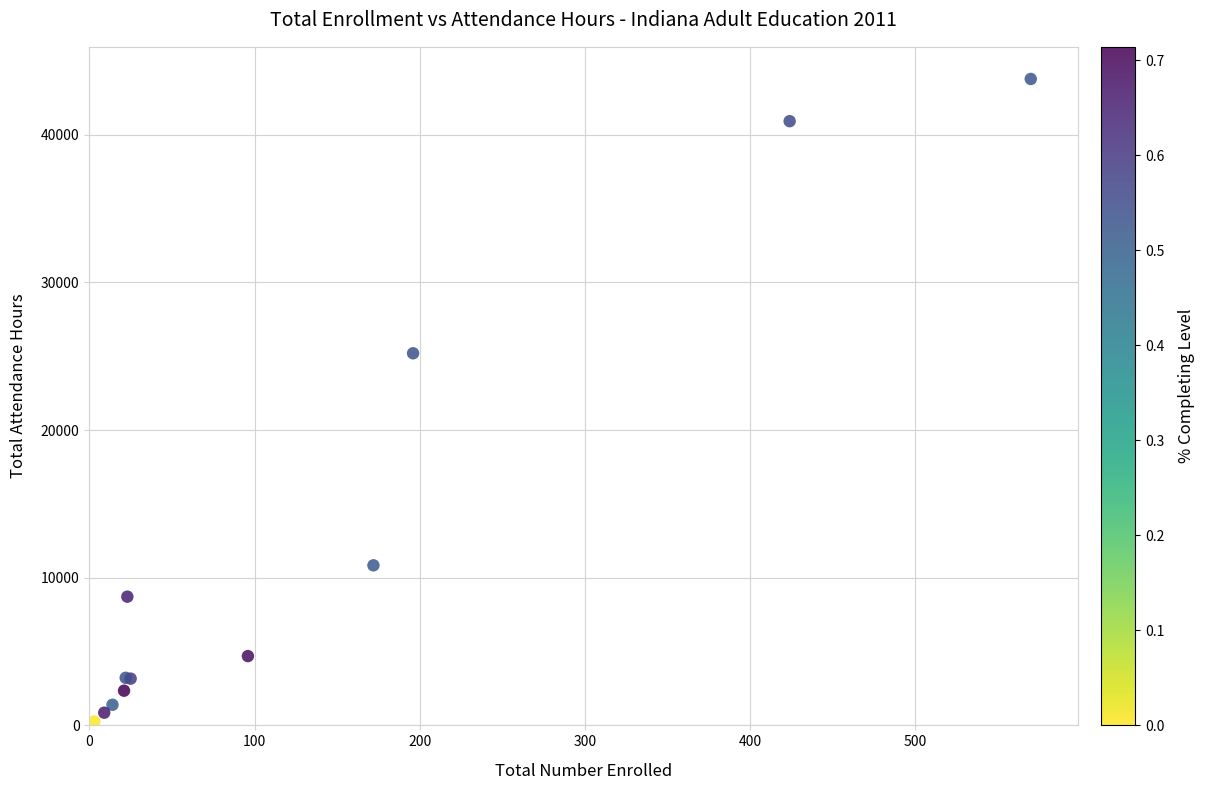

What Y value in the scatter plot is closest to 22027?

25204